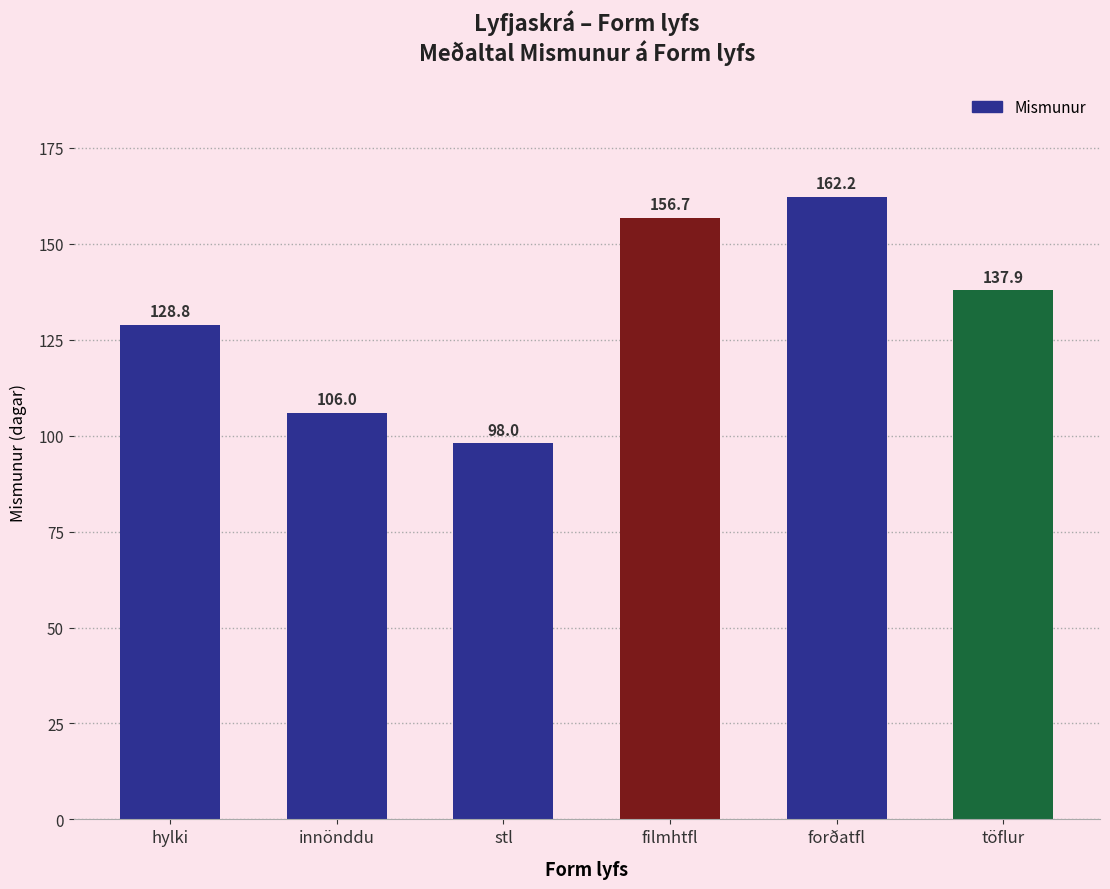

The value at innönddu is 106.0. True or false?

True